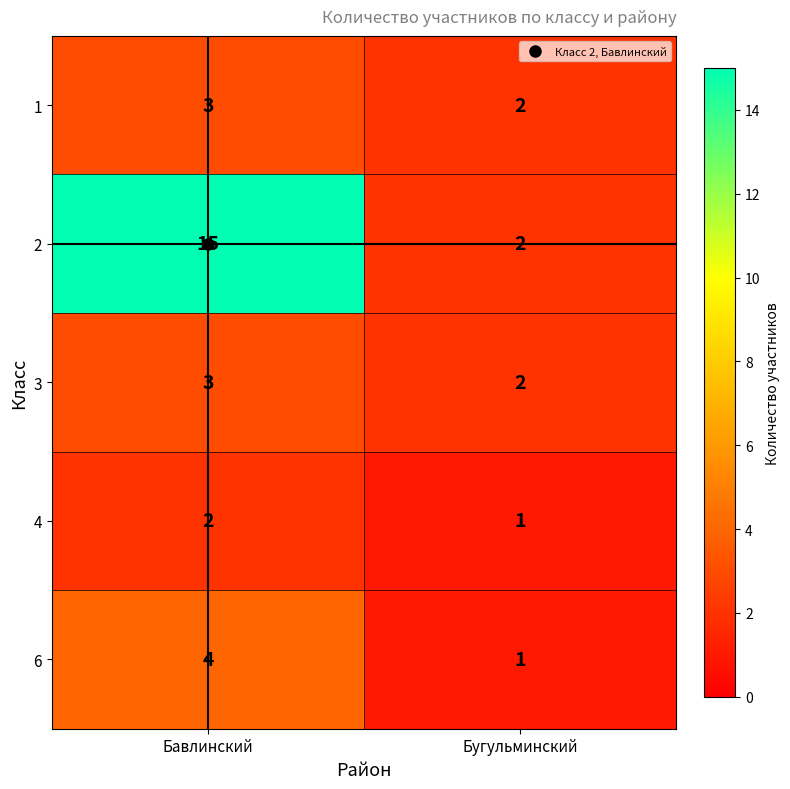

At which category is the sum across all series the highest?

Бавлинский